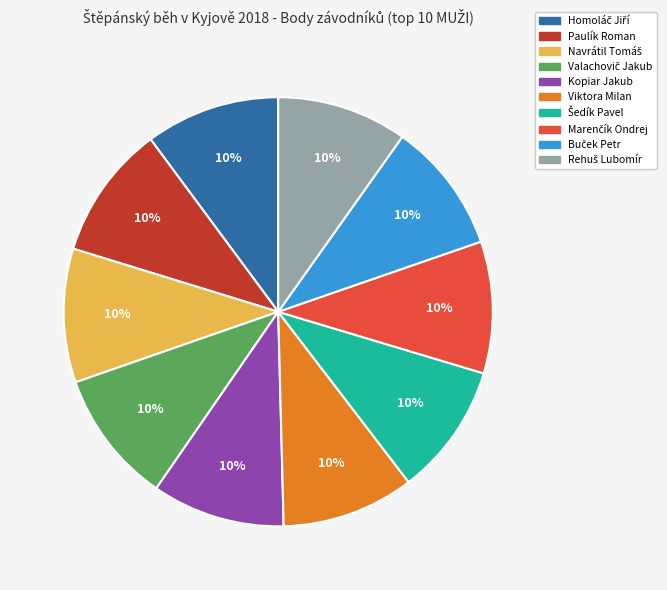

Count the number of slices in the pie.

10